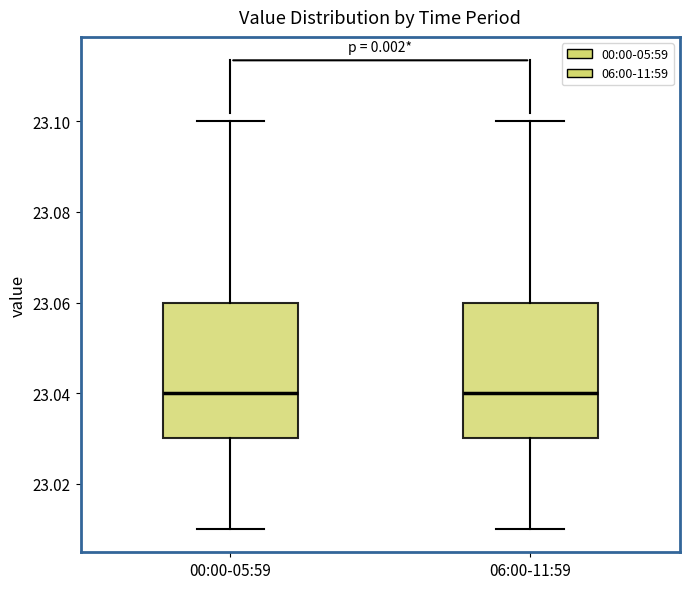

Where does the lower whisker of the box for 06:00-11:59 end on the y-axis? The values are not printed on the chart, so give them approximately, as read against the axis.

23.01